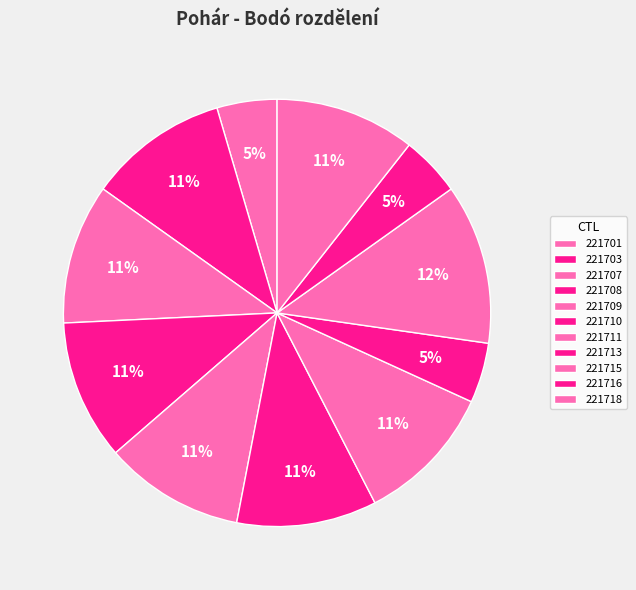

How many segments does this pie chart have?

11